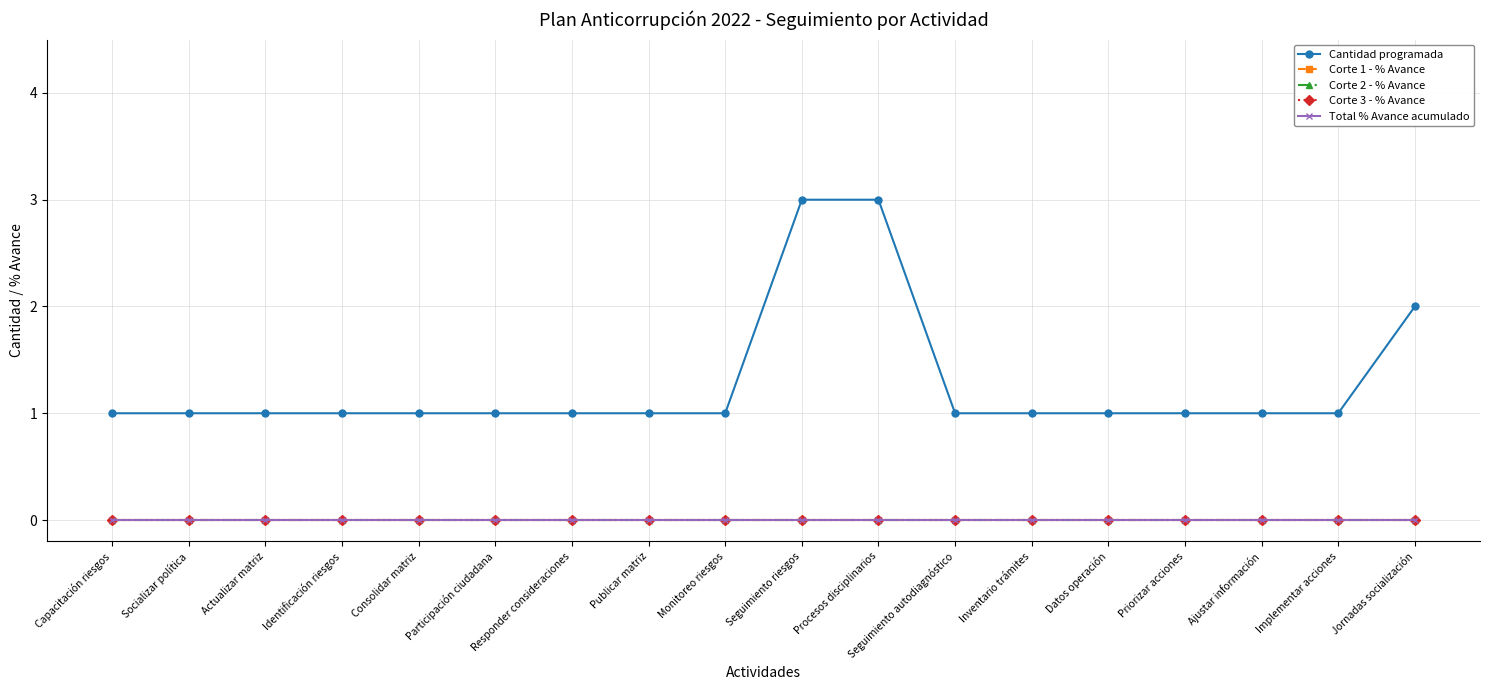

Does the chart have visible grid lines?

Yes